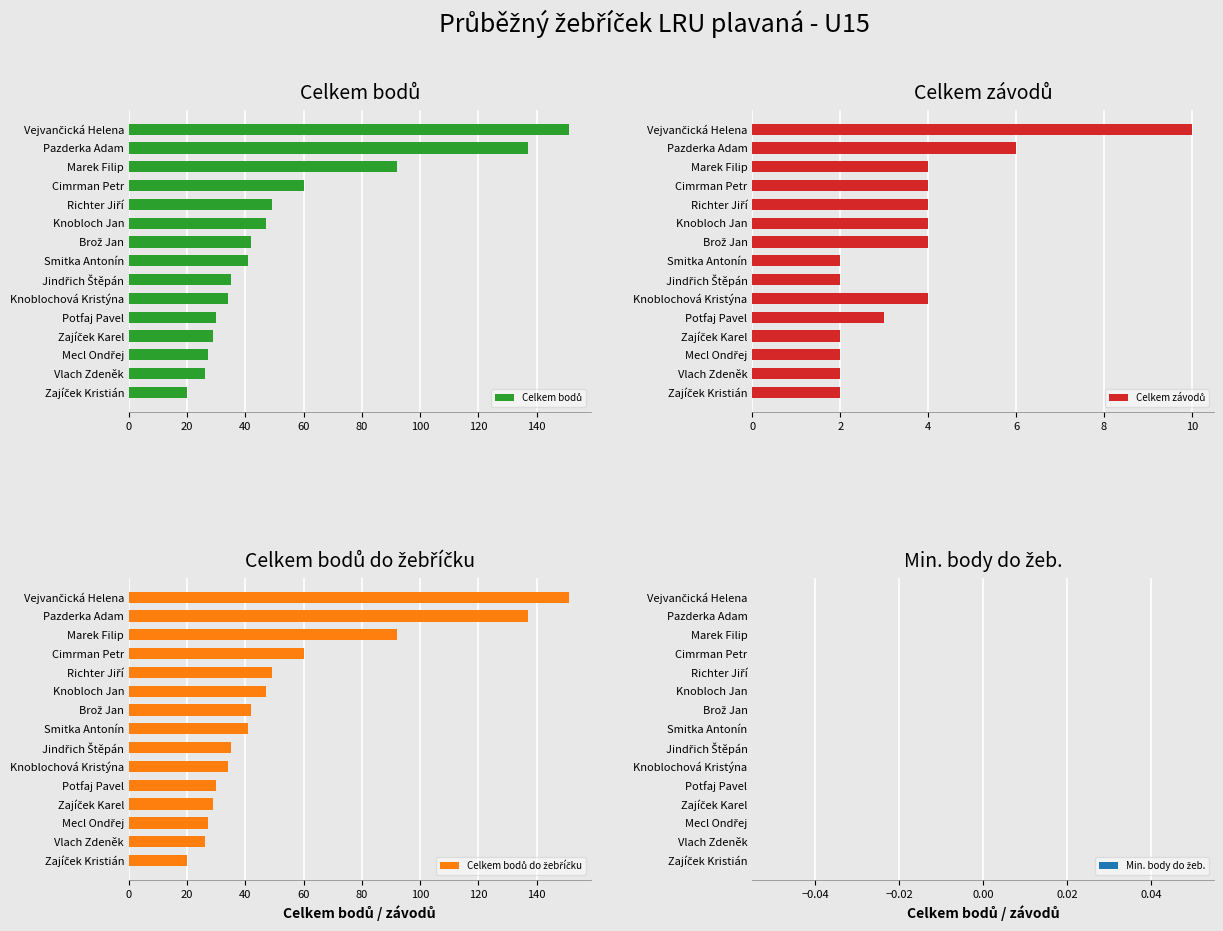

What are all the series names shown in the legend?

Celkem bodů, Celkem závodů, Celkem bodů do žebříčku, Min. body do žeb.